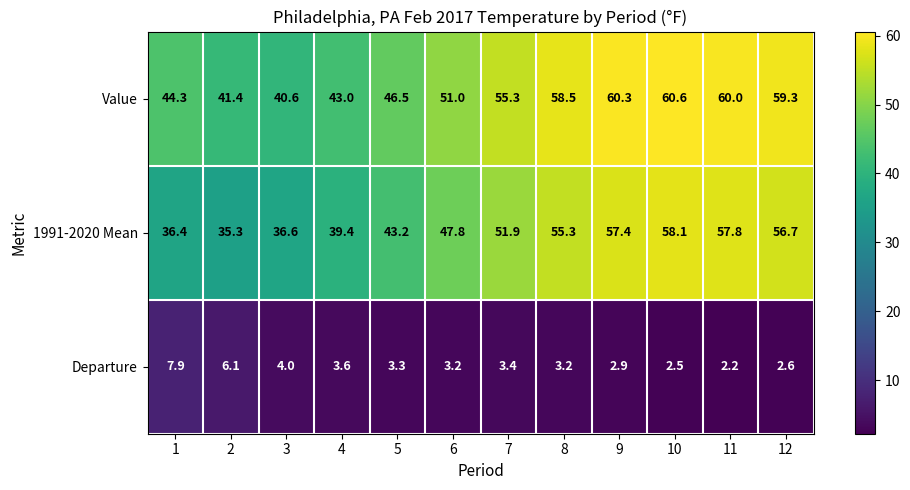

At how many categories does at least one series exceed 40?

12